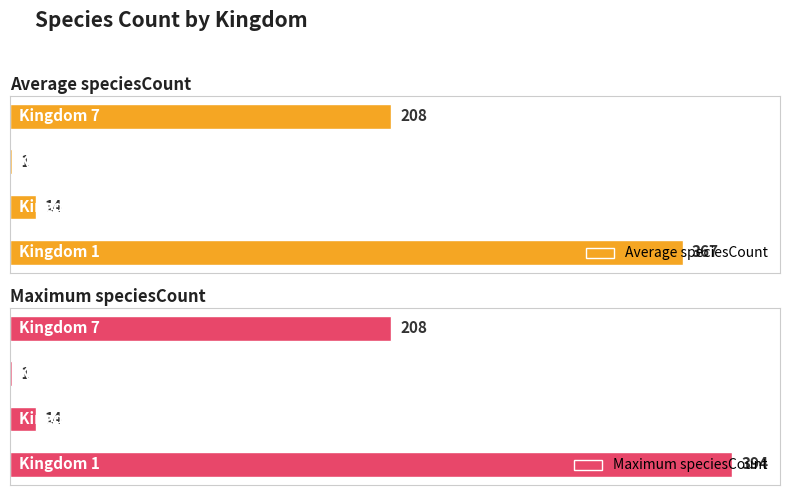

Is it true that Average speciesCount equals 367 at 0?

True